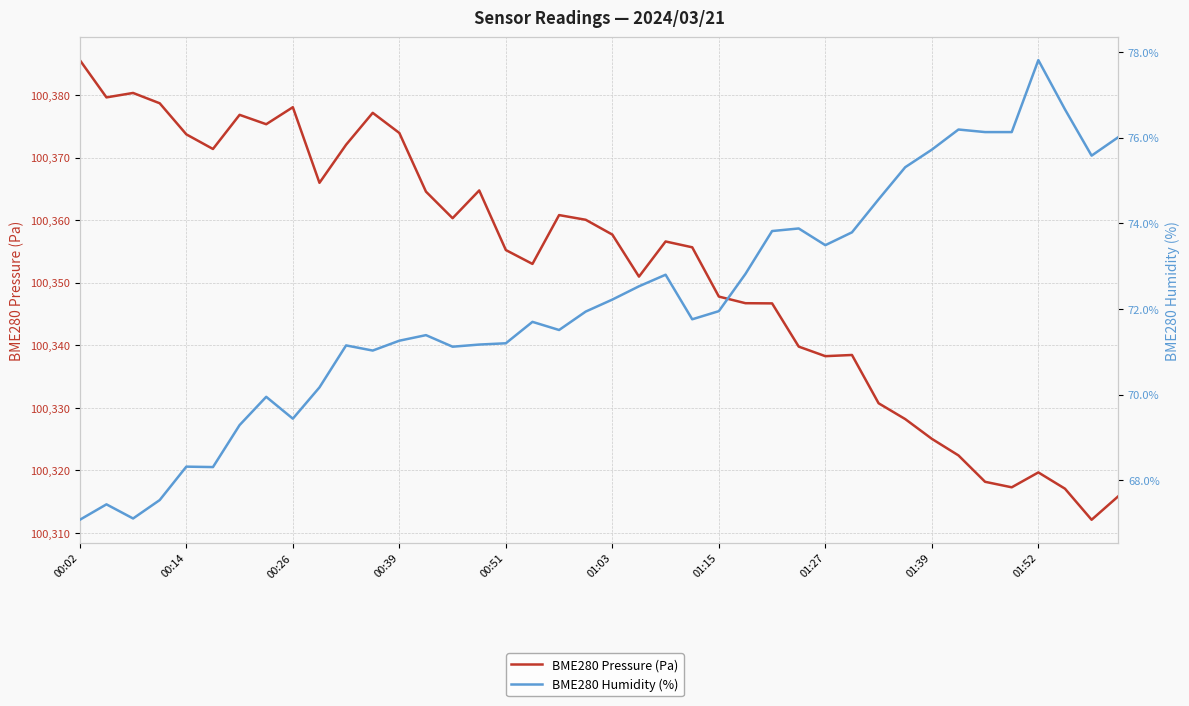

At which category is the sum across all series the highest?

00:02